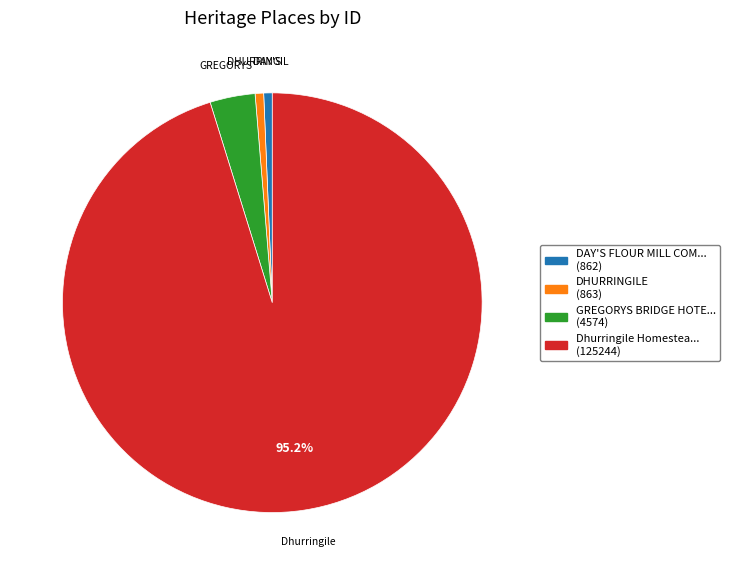

Does any single category account for the majority?

Yes